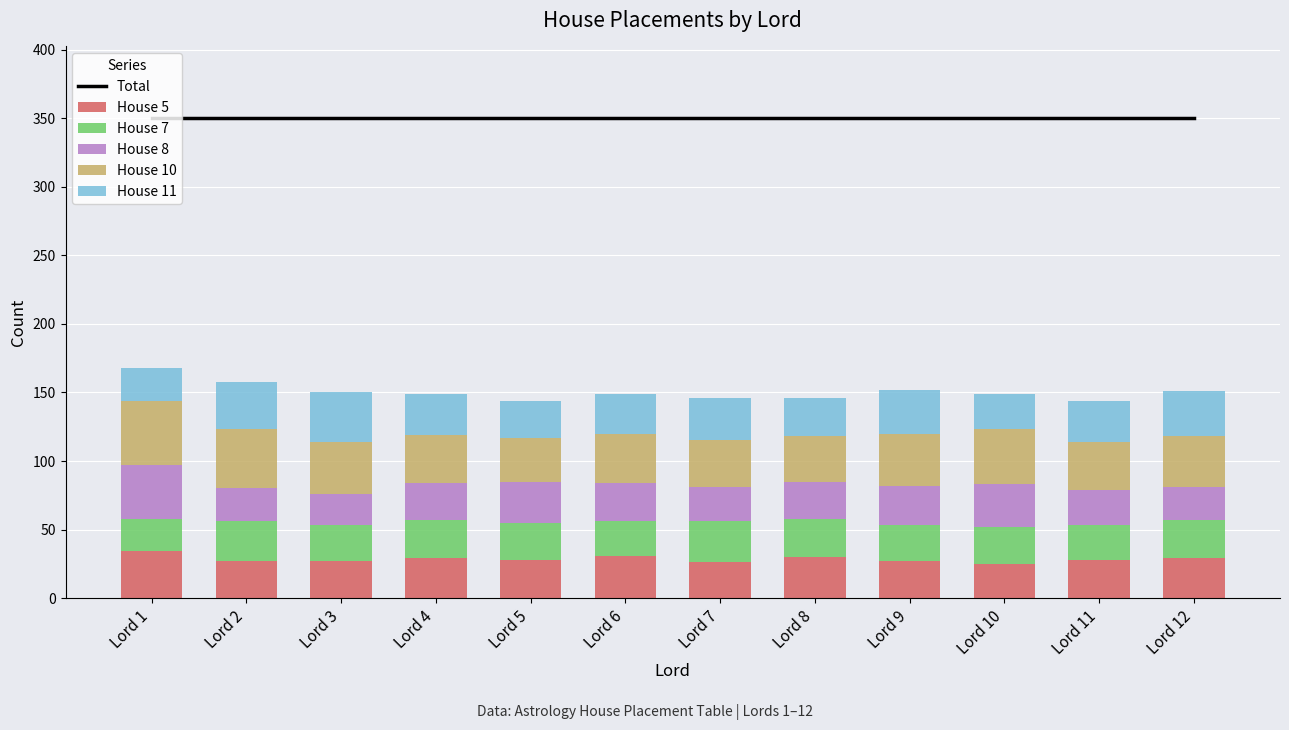

Which series changed the most between Lord 4 and Lord 7?

House 5